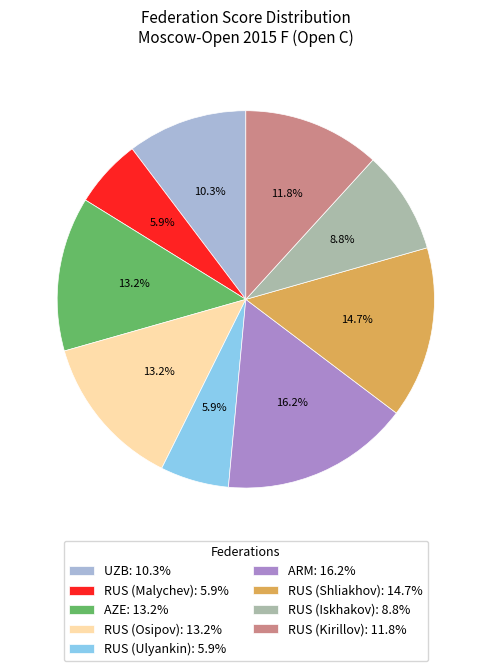

How much of the chart is everything except RUS (Shliakhov): 14.7%?

85.3%